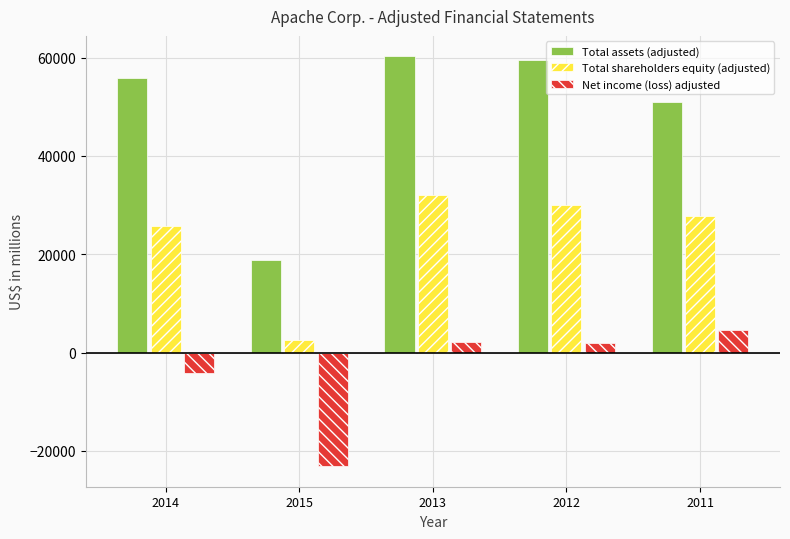

Which has a higher value, 2012 or 2014?

2012